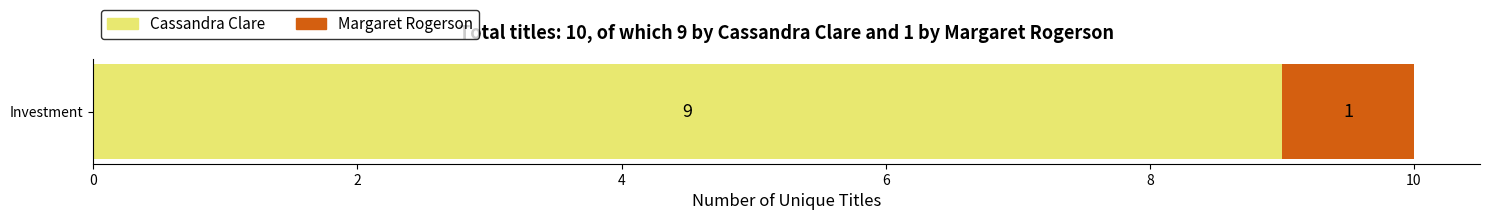

Rank the categories by Cassandra Clare value from highest to lowest.

Investment